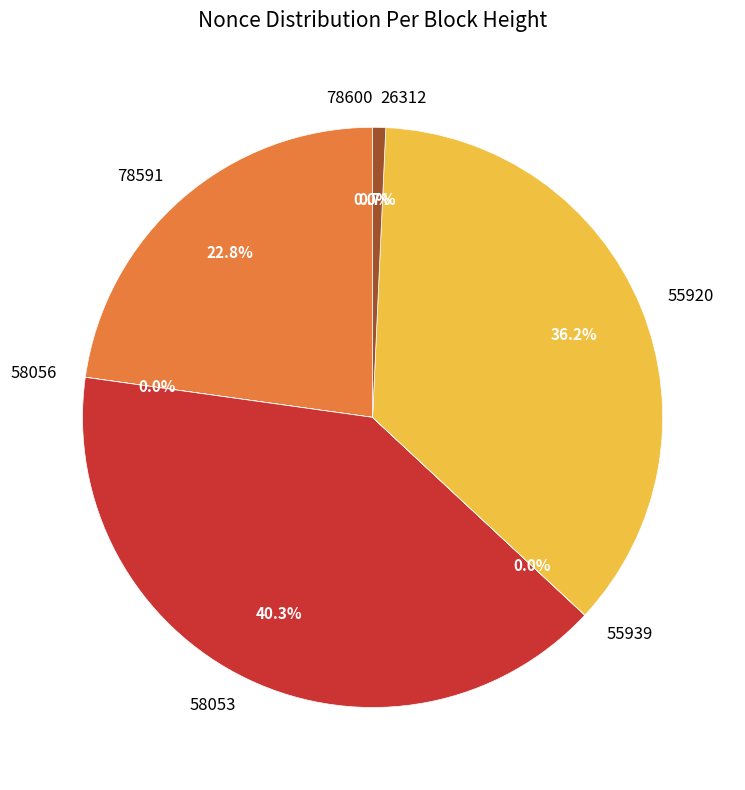

Does 26312 represent more than half of the total?

No